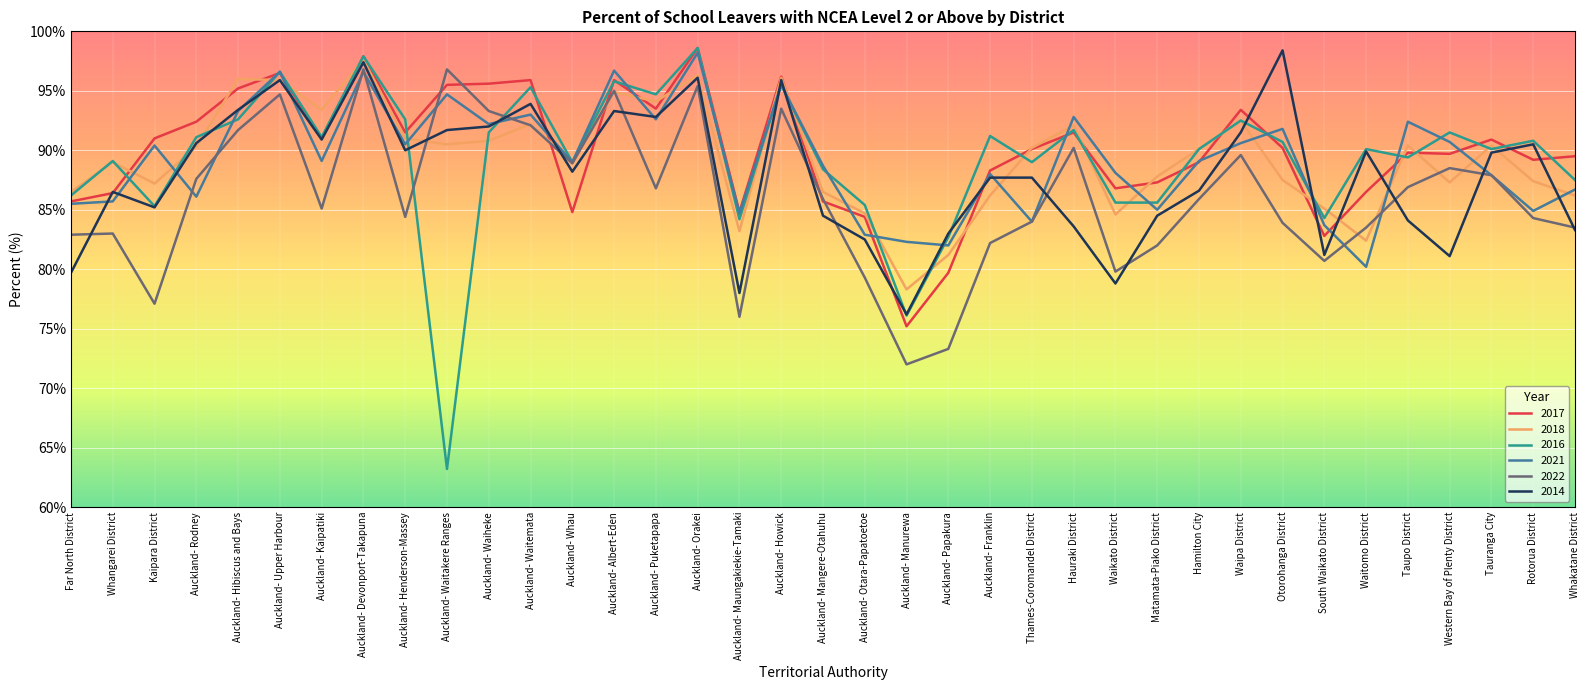

Which series changed the most between Auckland- Devonport-Takapuna and Whakatane District?

2014